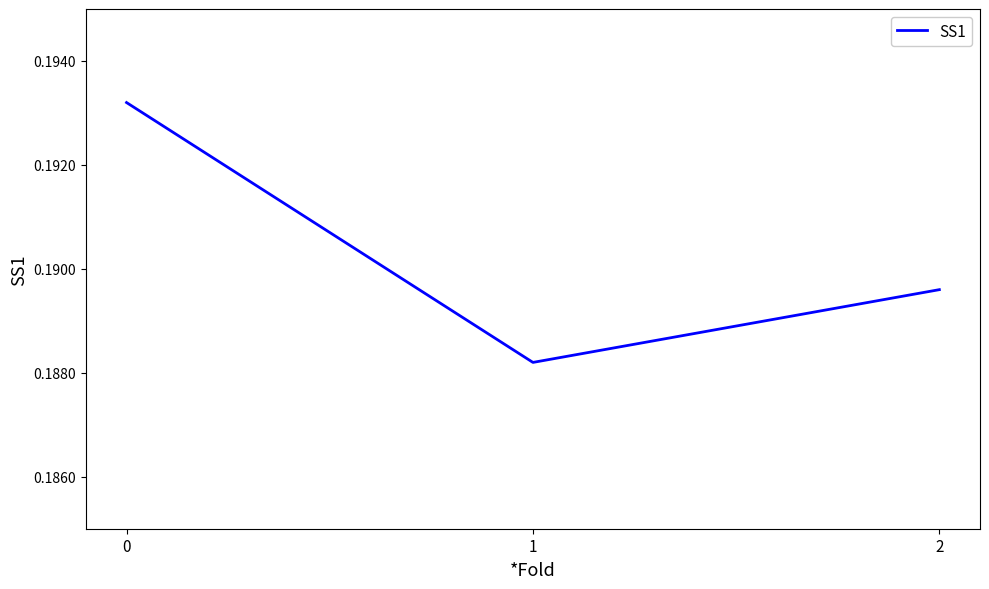

Rank the categories by value from highest to lowest.

0, 2, 1